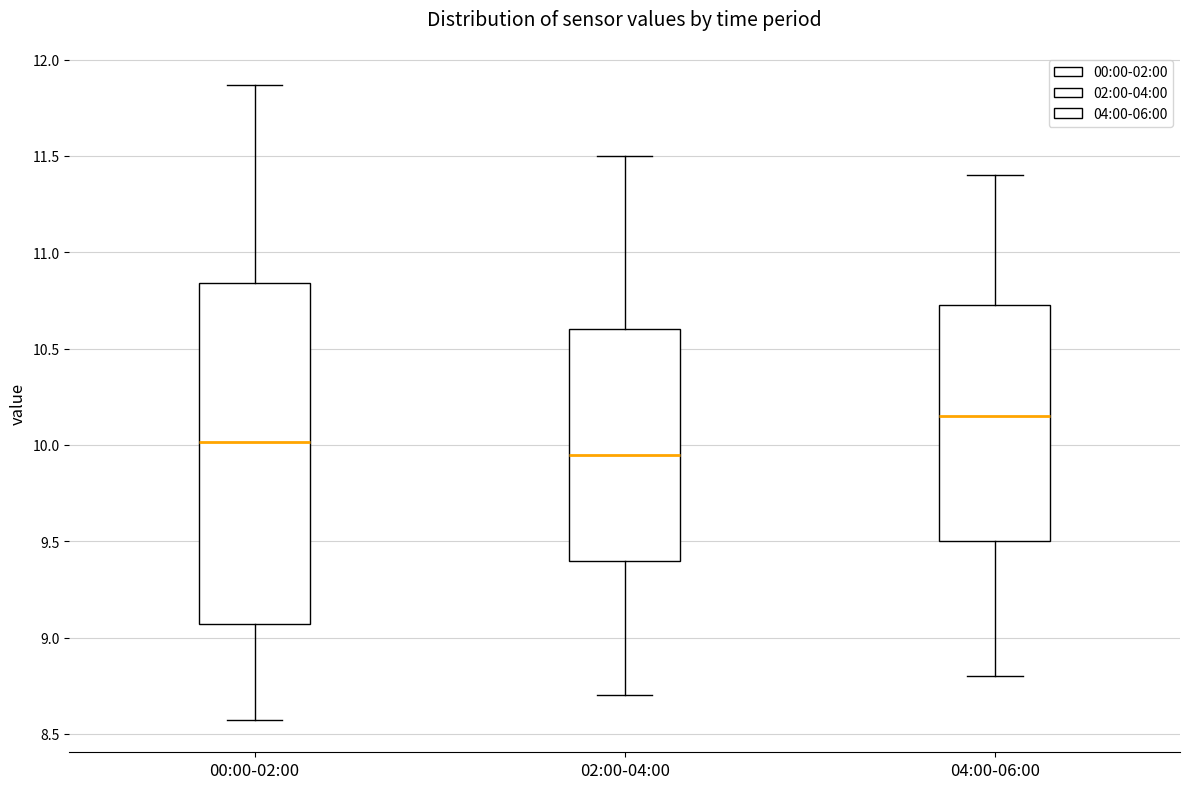

Reading left to right, transcribe this box plot: for each box, give where its median line is, the range the box spans, and where its two whiskers end, as read against the y-axis. The values are not printed on the chart, so give them approximately, as read against the axis.

00:00-02:00: median 10.00, box 9.05 to 10.85, whiskers 8.55 to 11.85
02:00-04:00: median 9.95, box 9.40 to 10.60, whiskers 8.70 to 11.50
04:00-06:00: median 10.15, box 9.50 to 10.75, whiskers 8.80 to 11.40